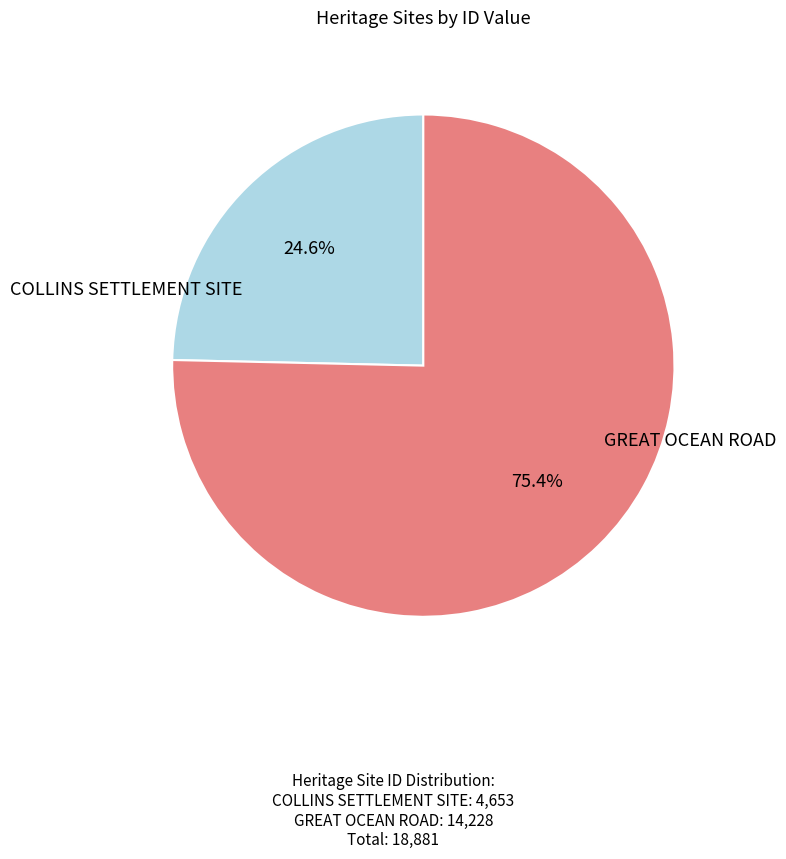

Count the number of slices in the pie.

2